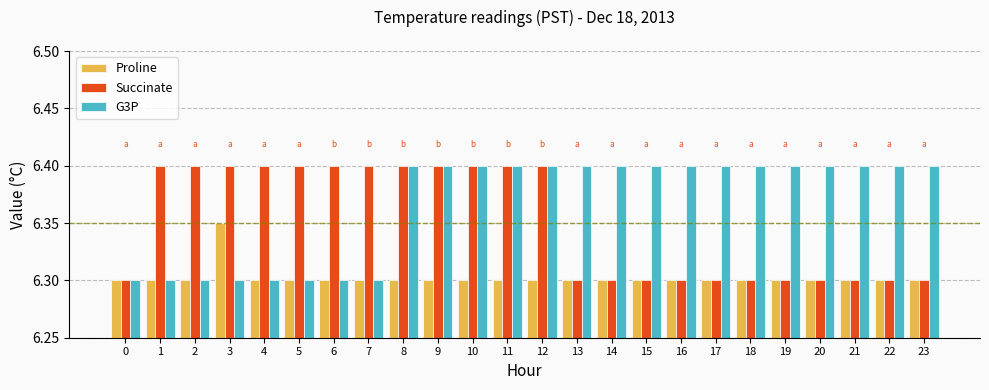

List the series in order of their overall mean, lowest first.

Proline, Succinate, G3P